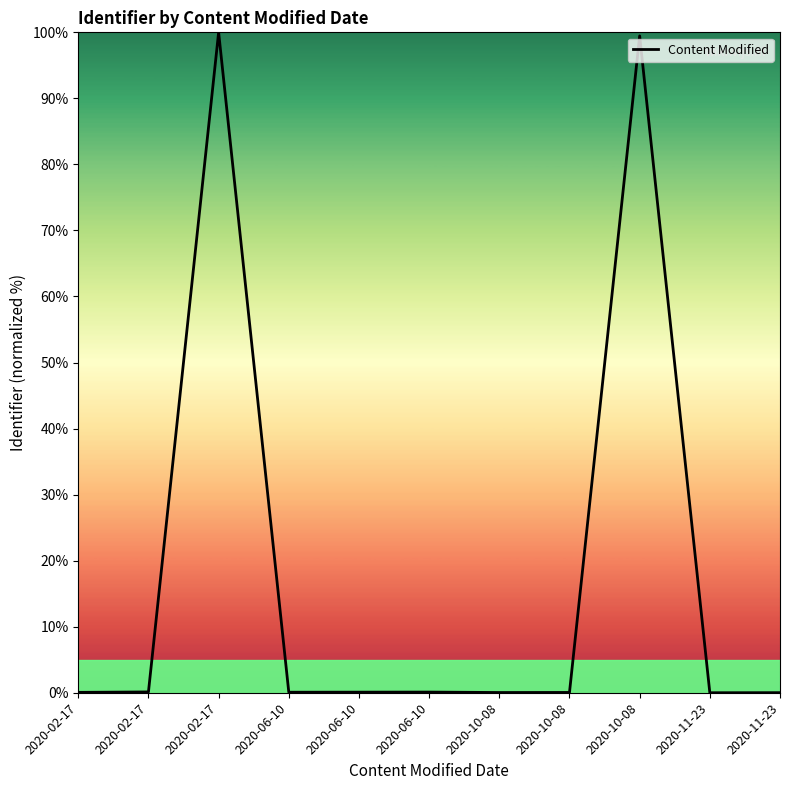

Is it true that the value at 2020-10-08 is 0.0?

True